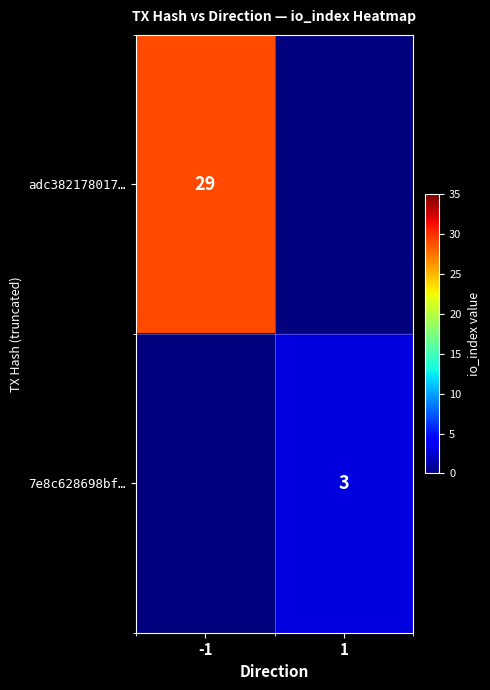

The value of adc382178017… at -1 is 29. True or false?

True